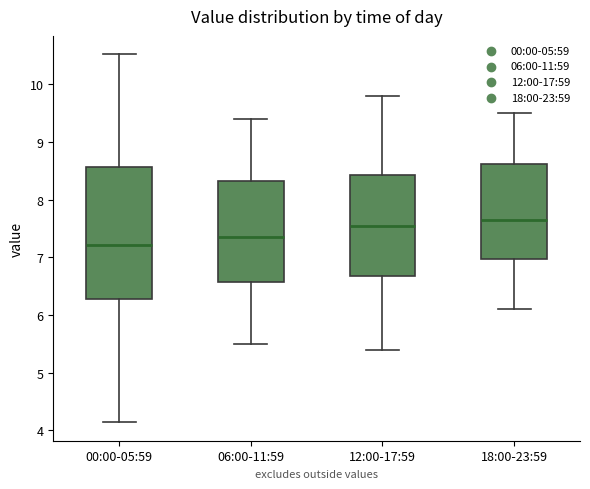

Which box's median line is the lowest?

00:00-05:59